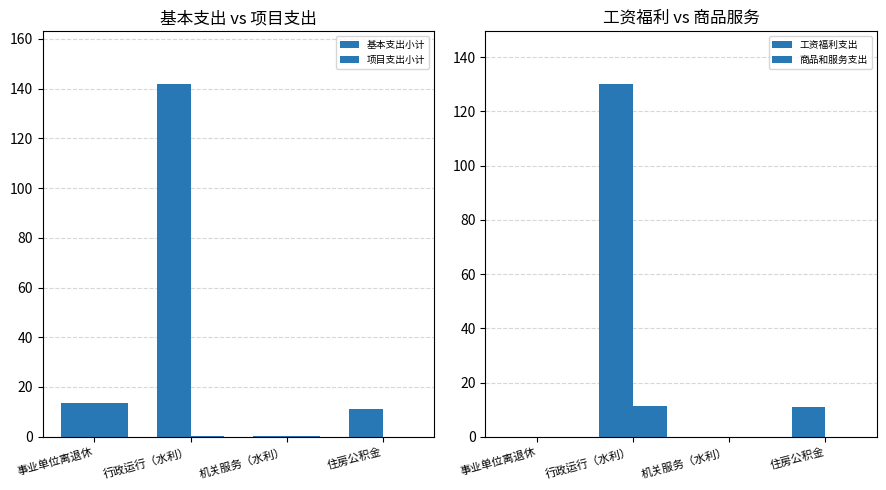

Is it true that 项目支出小计 equals 0.1 at 机关服务（水利）?

False